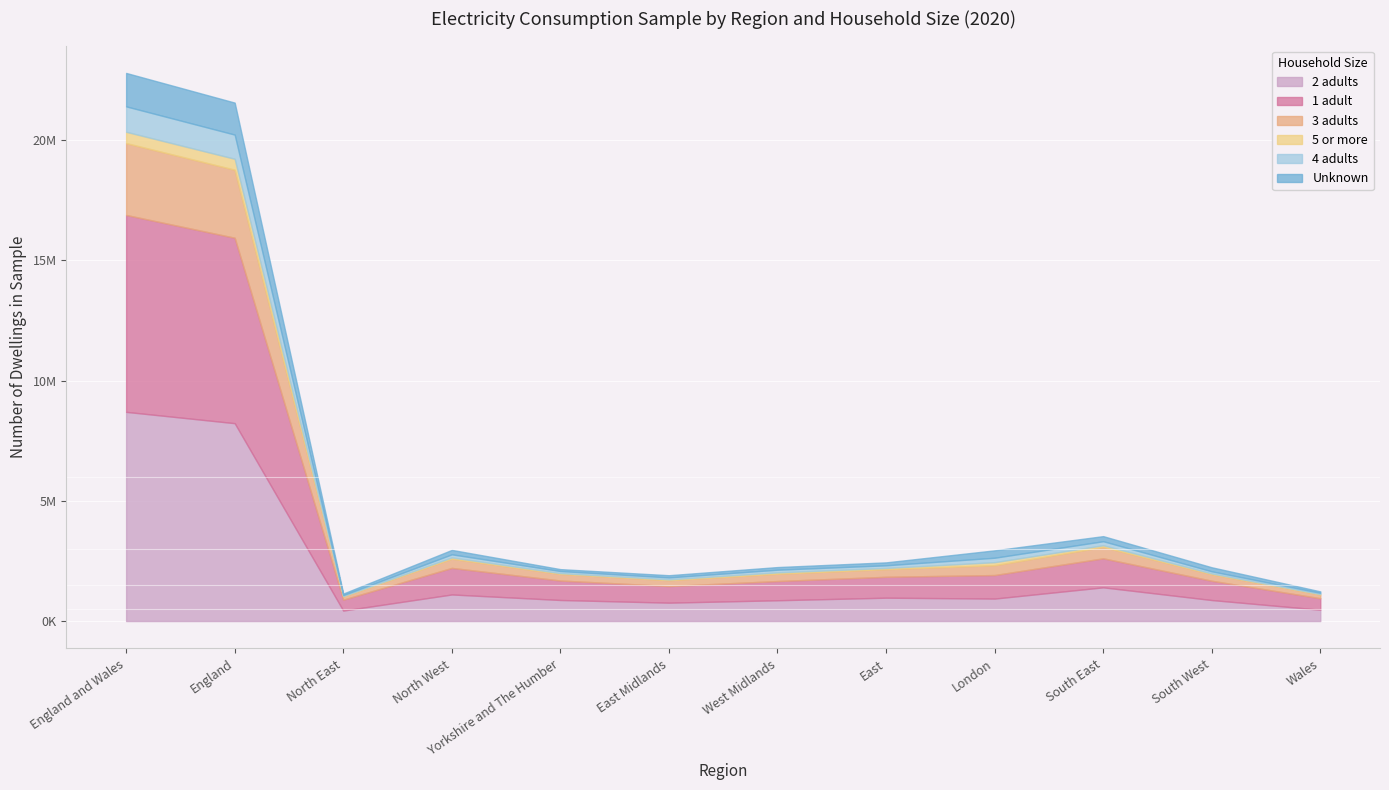

Which series changed the most between England and Wales and North West?

2 adults